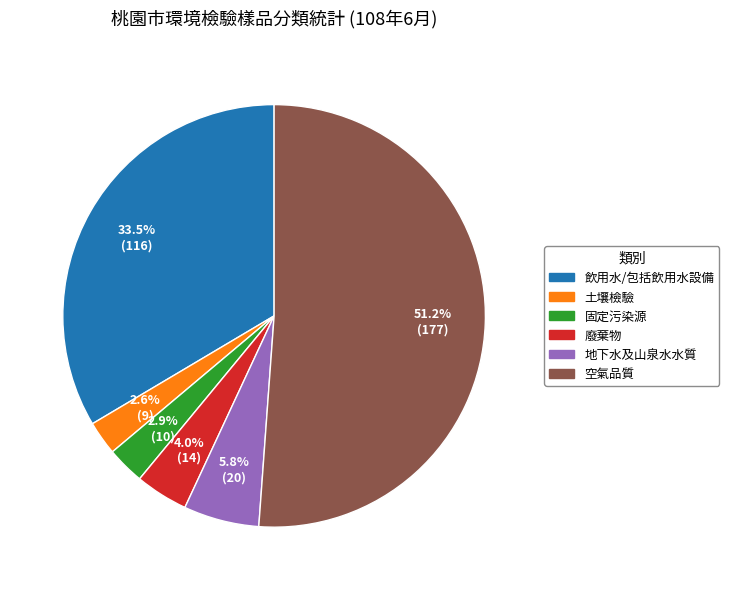

Is there any slice that represents more than half of the pie?

Yes